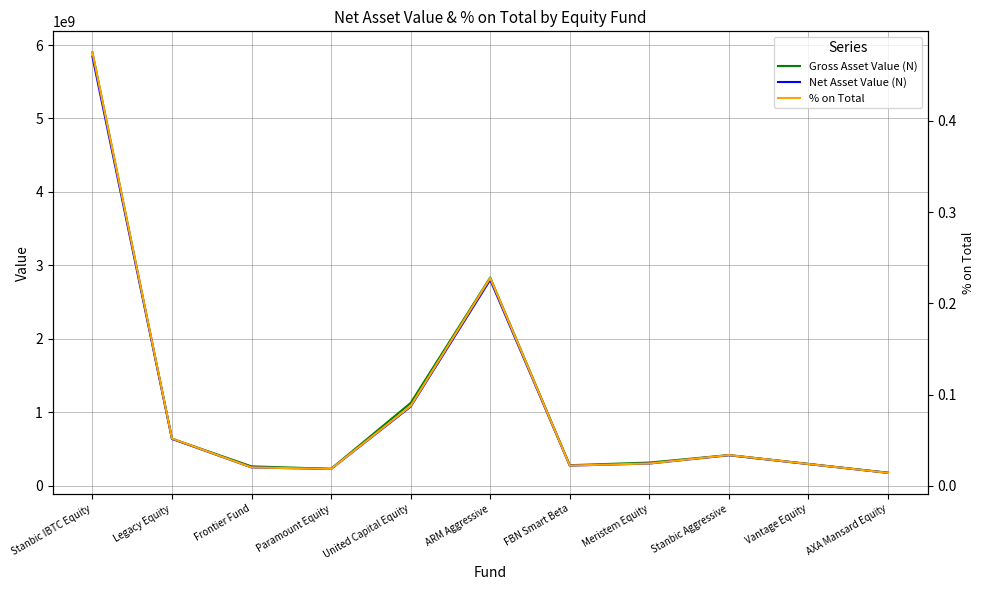

True or false: Net Asset Value (N) has a value of 323521623.9 at Paramount Equity.

False